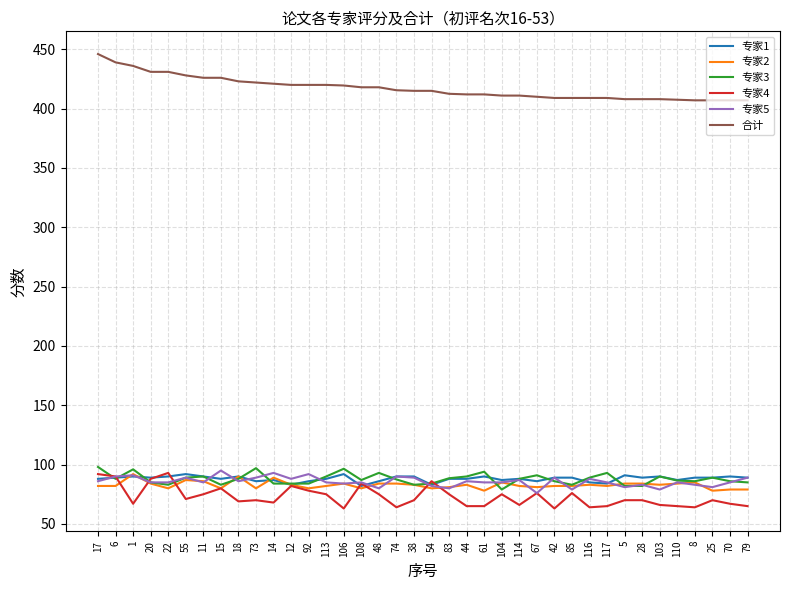

What is the sum of the 专家5 values at 25 and 11?

166.0